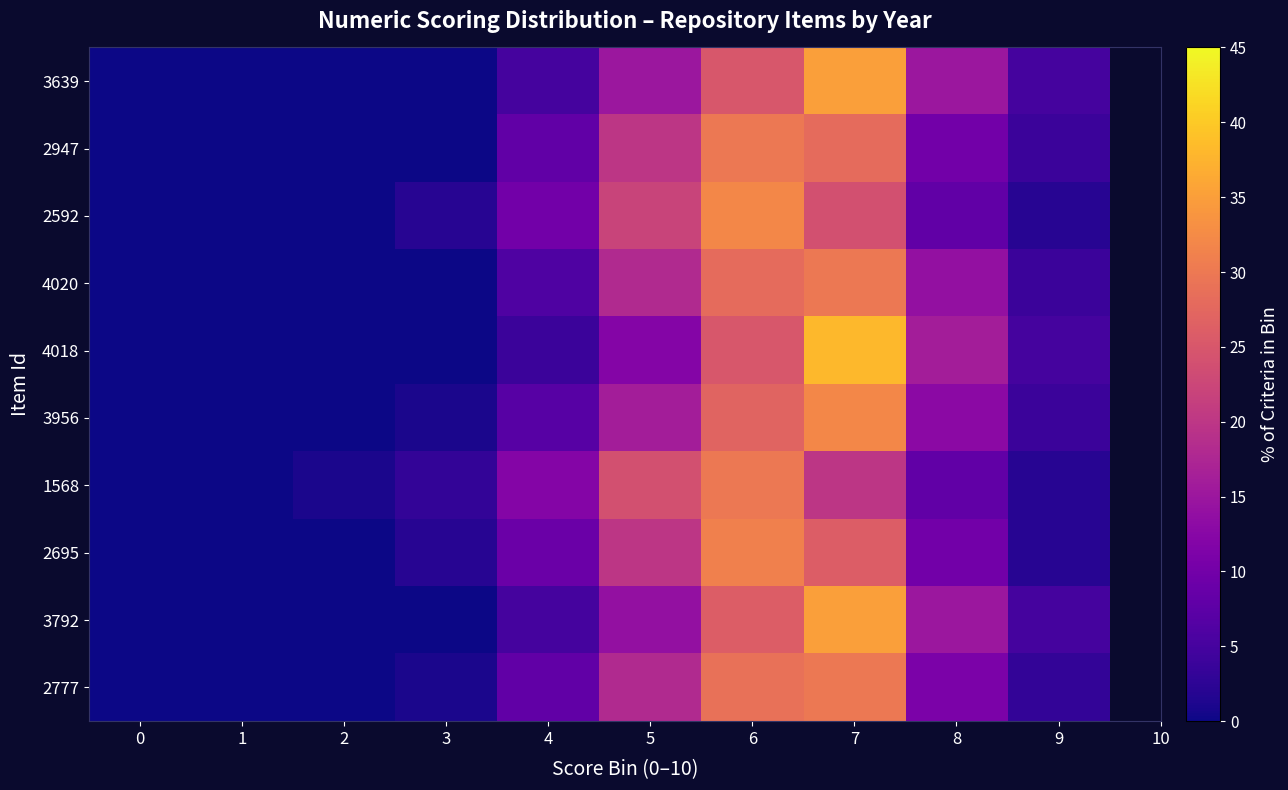

Reading right to left, what are all the values shown in this chart?

3639: 9=5	8=15	7=35	6=25	5=15	4=5	3=0	2=0	1=0	0=0
2947: 9=4	8=10	7=28	6=30	5=20	4=8	3=0	2=0	1=0	0=0
2592: 9=2	8=8	7=24	6=32	5=22	4=10	3=2	2=0	1=0	0=0
4020: 9=4	8=14	7=30	6=28	5=18	4=6	3=0	2=0	1=0	0=0
4018: 9=5	8=16	7=38	6=25	5=12	4=4	3=0	2=0	1=0	0=0
3956: 9=4	8=13	7=32	6=27	5=16	4=7	3=1	2=0	1=0	0=0
1568: 9=2	8=8	7=20	6=30	5=24	4=12	3=3	2=1	1=0	0=0
2695: 9=2	8=10	7=26	6=31	5=20	4=9	3=2	2=0	1=0	0=0
3792: 9=5	8=15	7=35	6=26	5=14	4=5	3=0	2=0	1=0	0=0
2777: 9=3	8=11	7=30	6=29	5=18	4=8	3=1	2=0	1=0	0=0